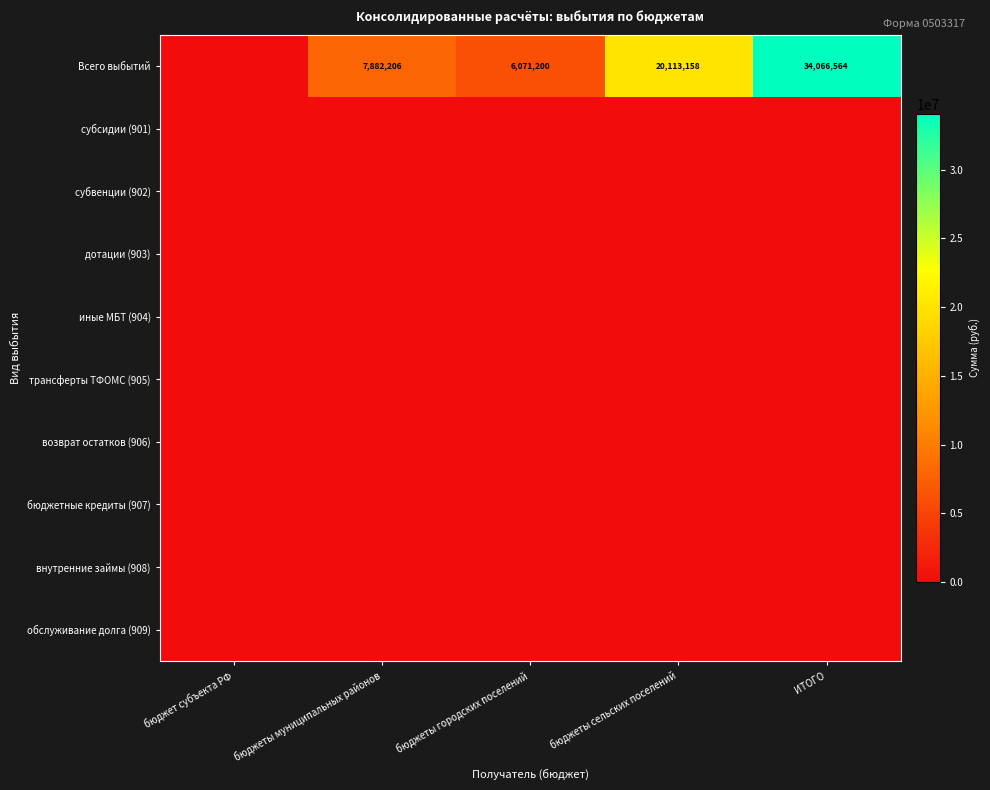

What is the greatest value displayed?

34066564.3